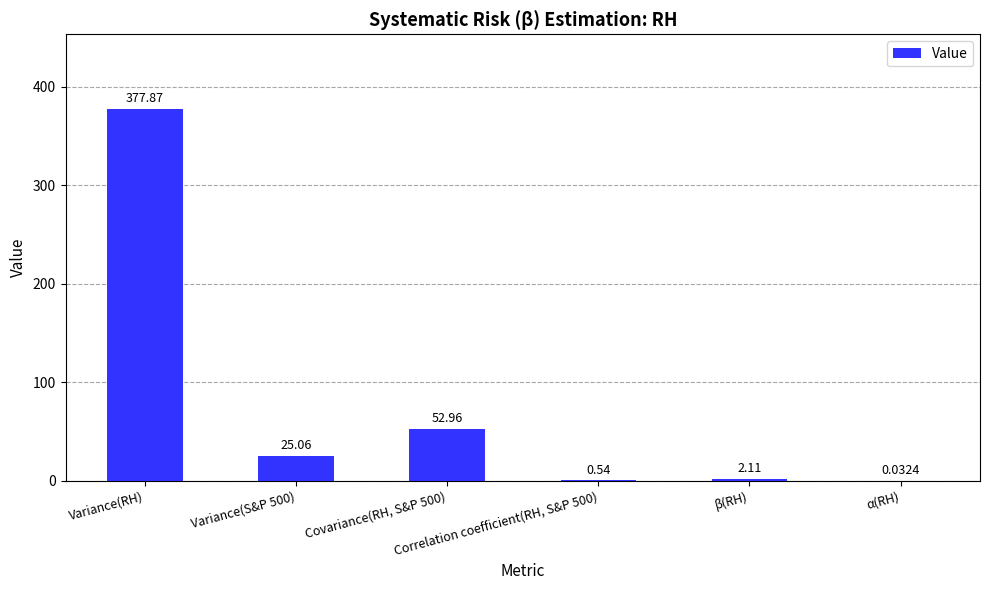

What is the sum of all values?

458.6